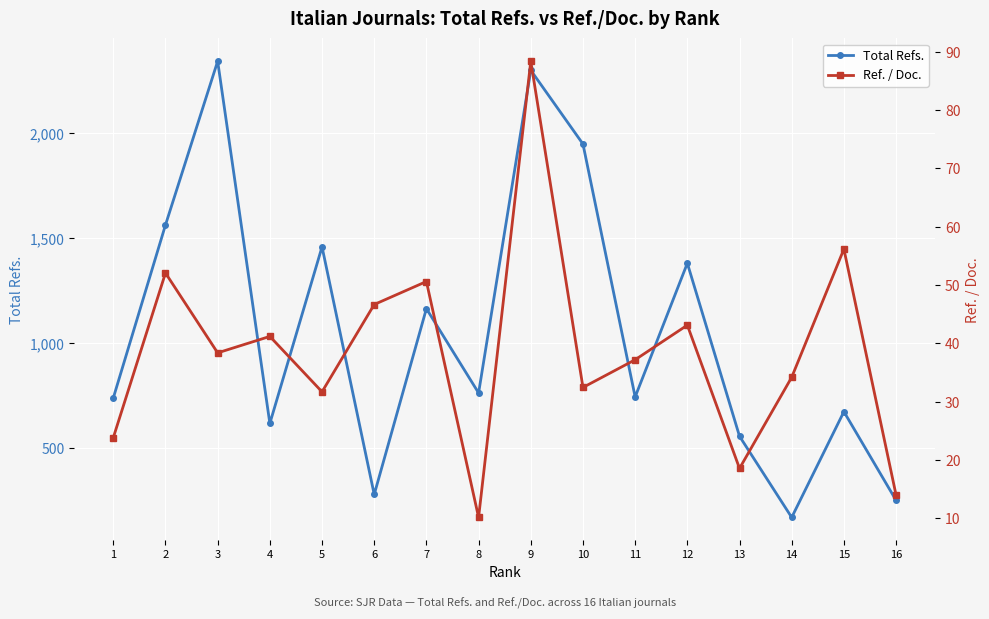

True or false: Ref. / Doc. and Total Refs. cross at least once.

False